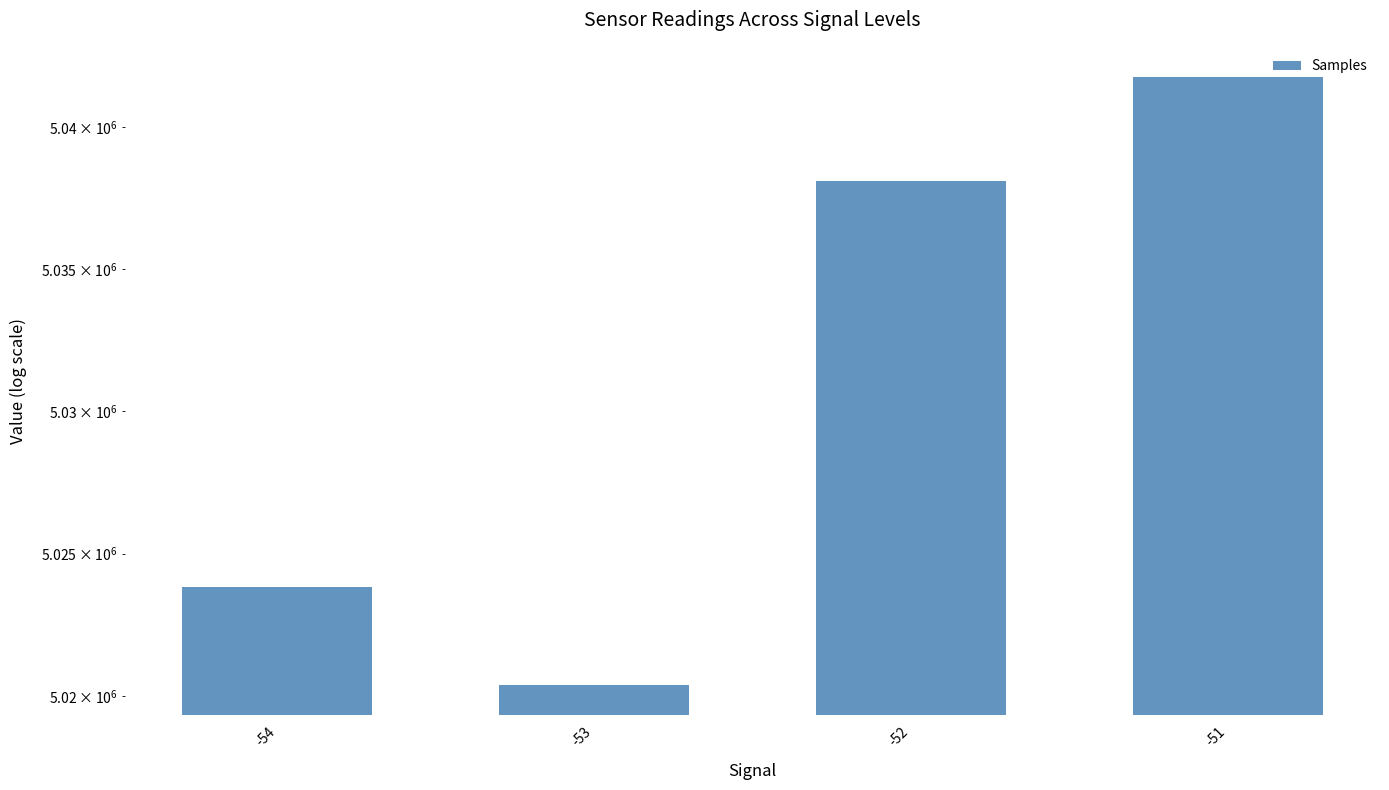

List the labels in order of value, smallest first.

-53, -54, -52, -51